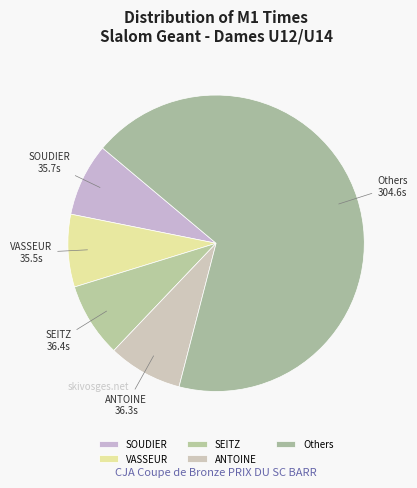

Which slice represents more than half of the pie?

Others